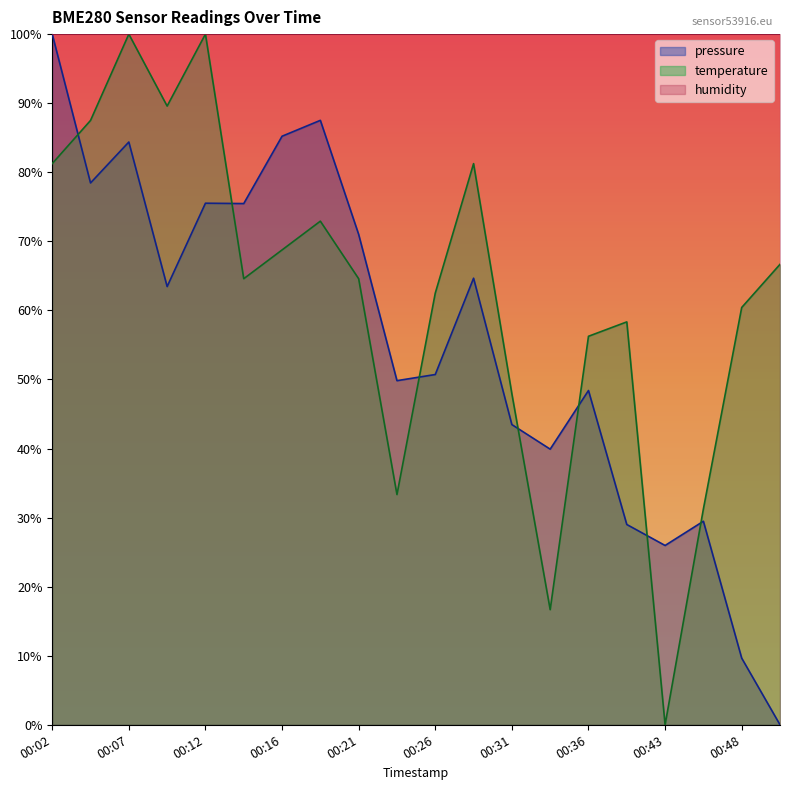

How many lines are shown in the chart?

3